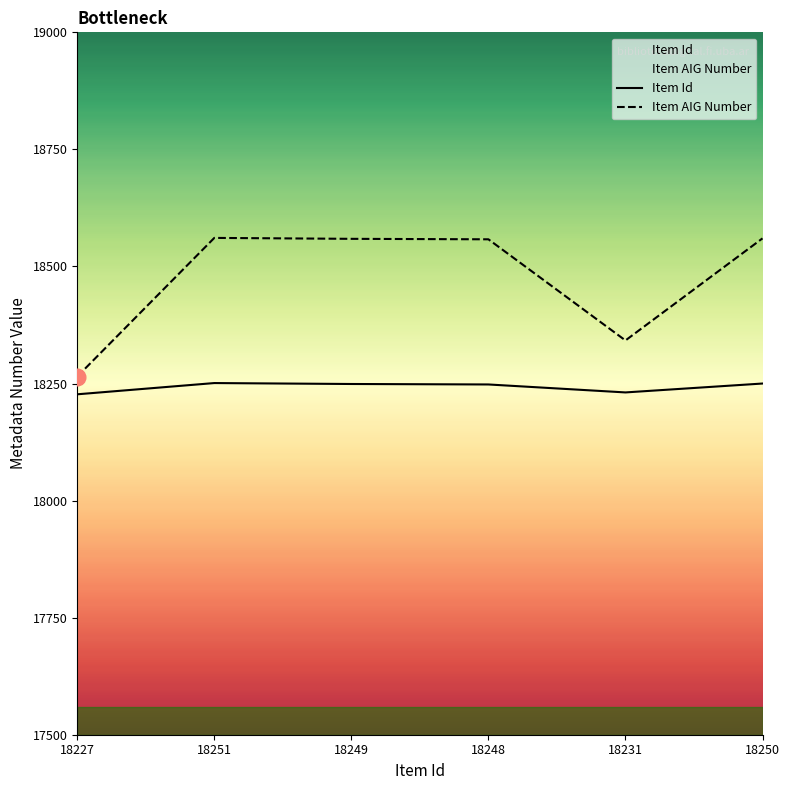

Does the chart have visible grid lines?

No